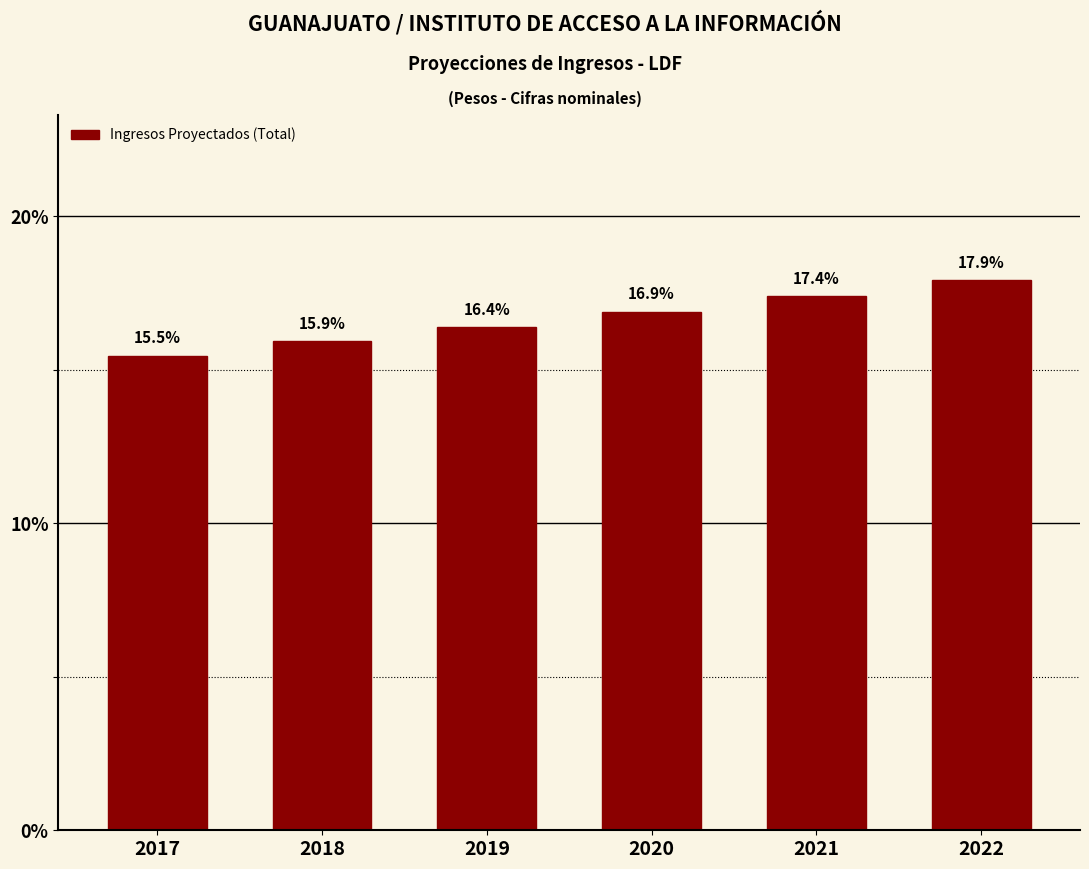

Reading right to left, extract all data points from this chart.

2022=17.9	2021=17.4	2020=16.9	2019=16.4	2018=15.9	2017=15.5